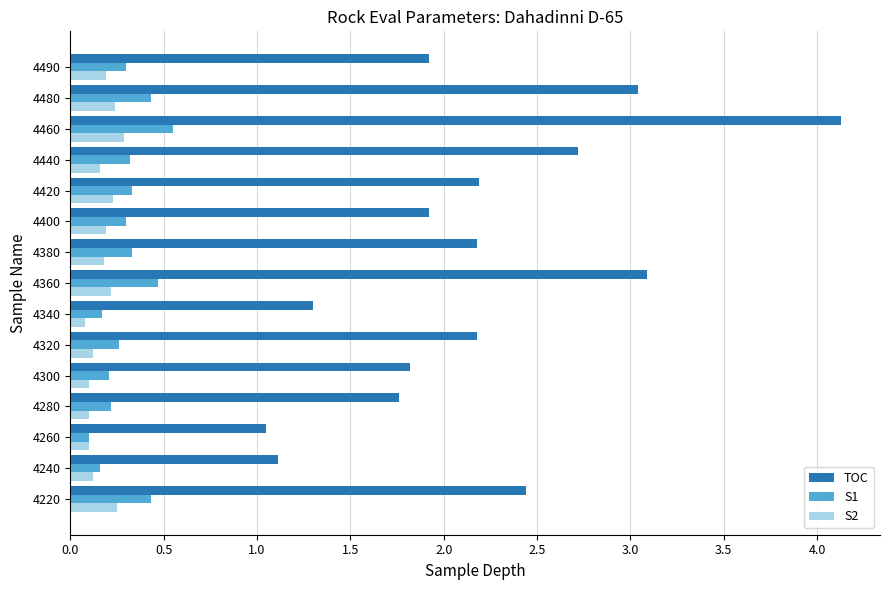

The TOC series shows 2.4 at 4220. True or false?

True